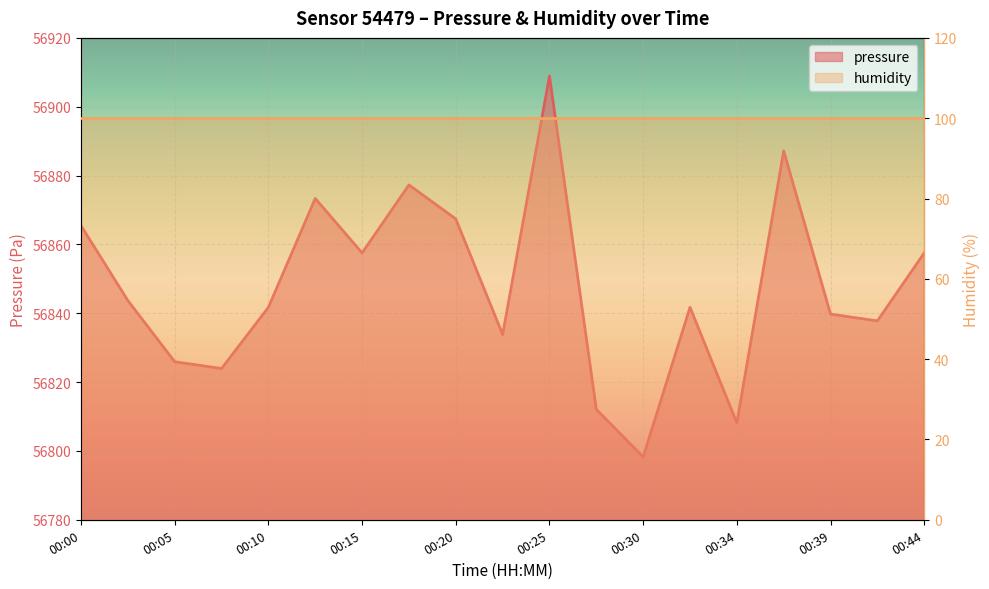

What is the minimum value shown in the chart?

56798.2